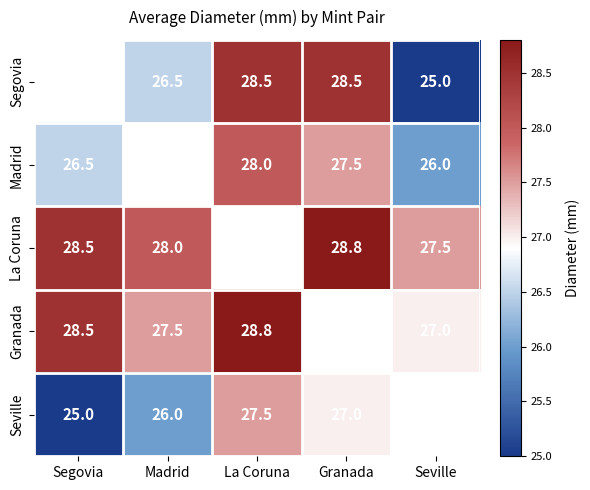

How many categories are shown in the chart?

5